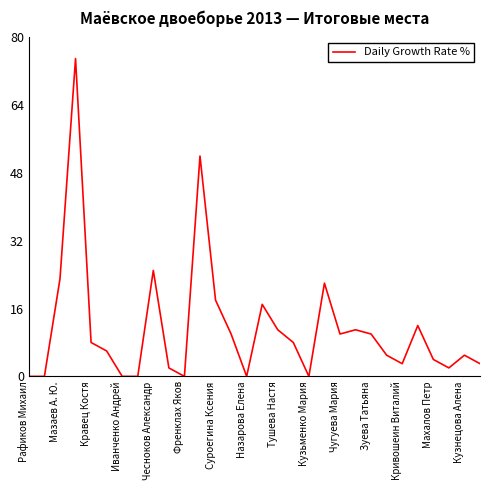

What is the difference between the maximum and minimum values?

75